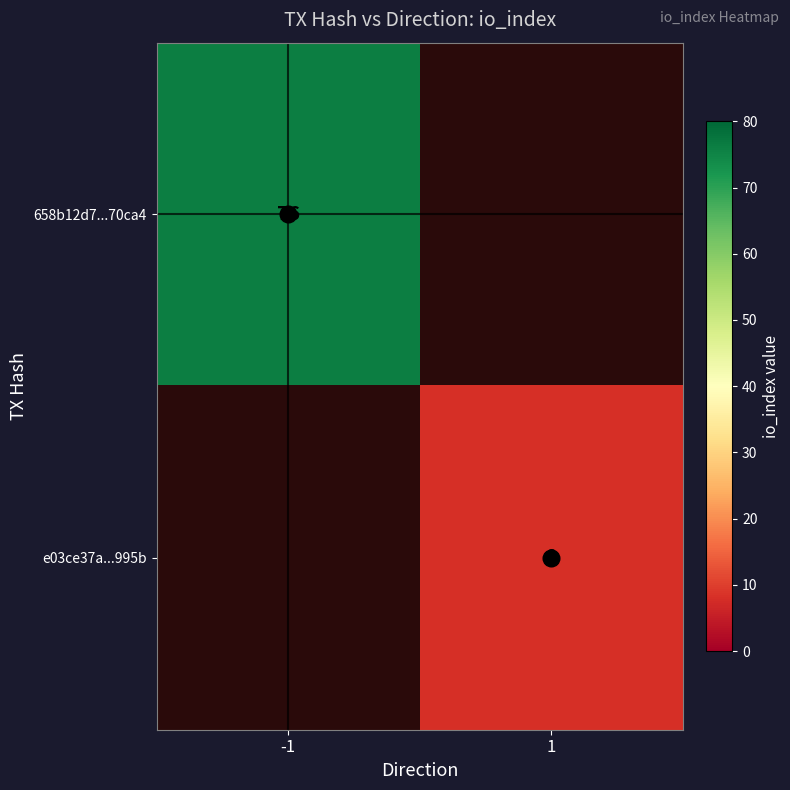

Which label corresponds to the largest value in the chart?

-1